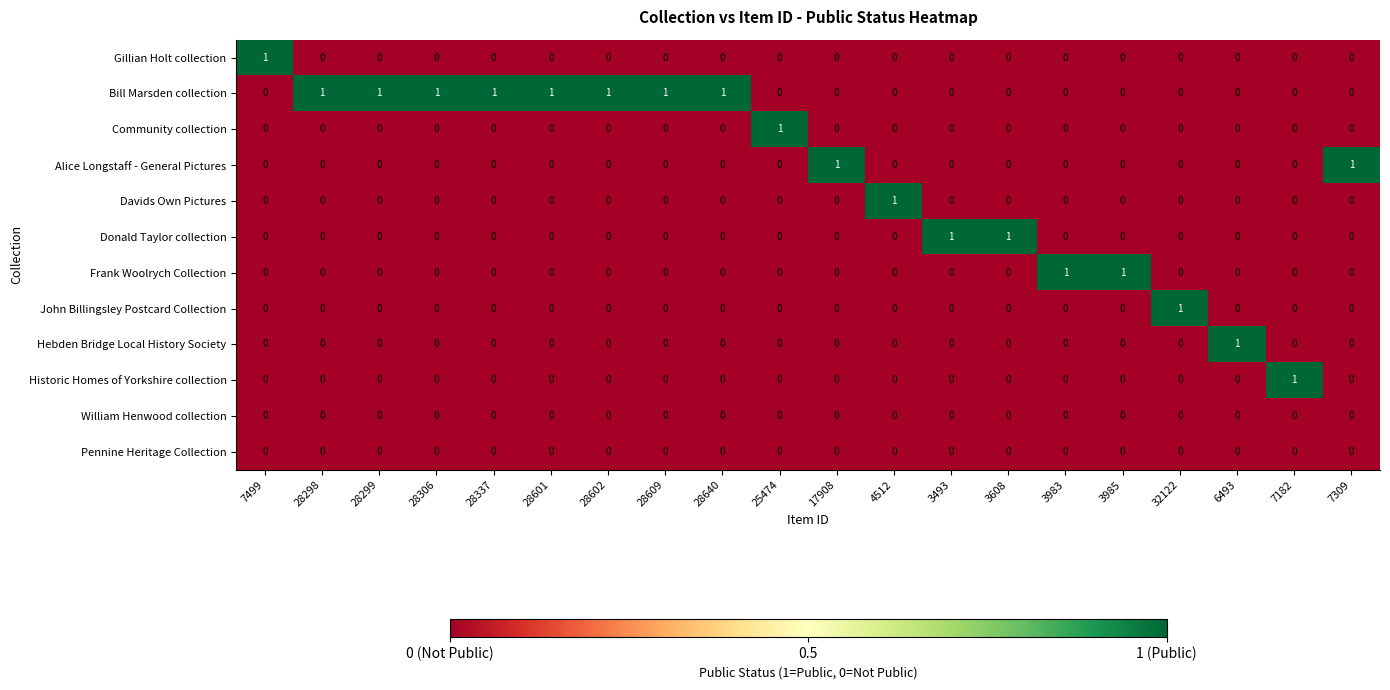

What is the difference between the highest and lowest values at 4512?

1